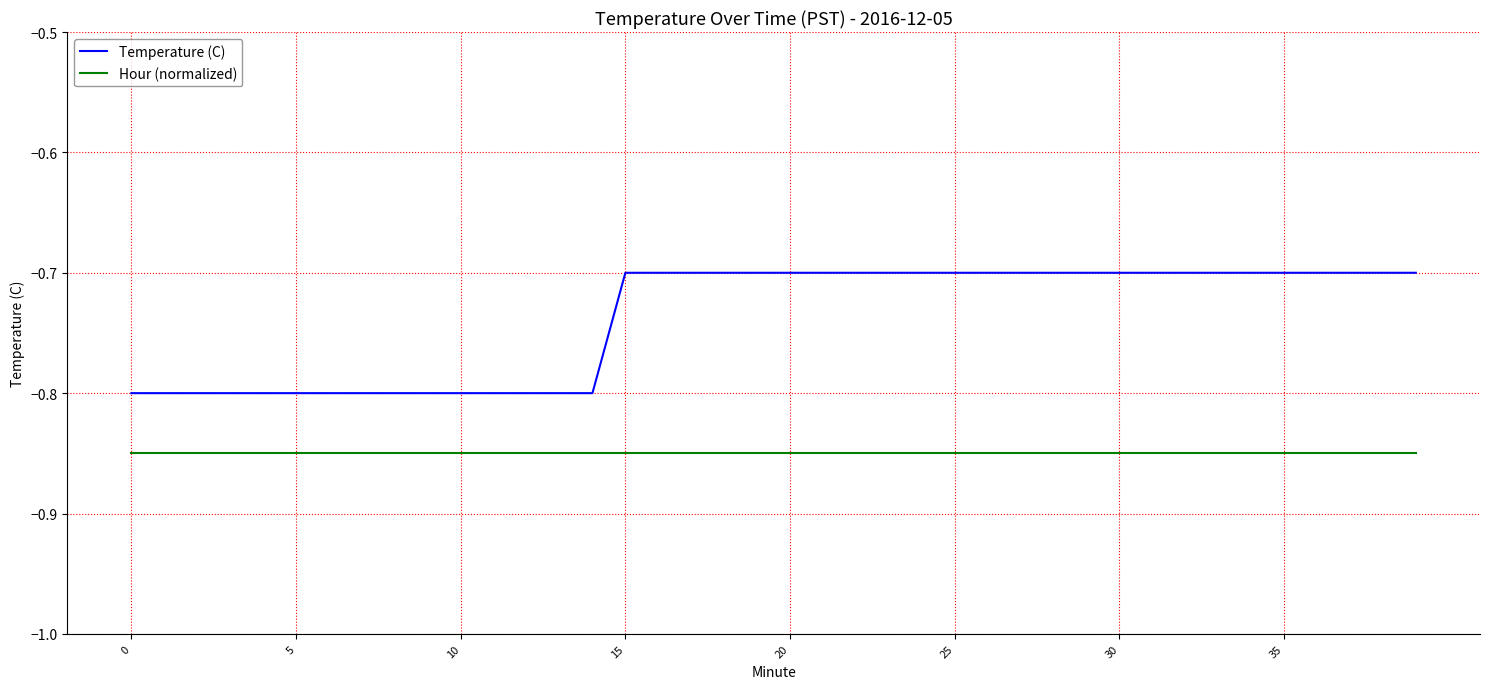

True or false: Hour (normalized) and Temperature (C) intersect in this chart.

False